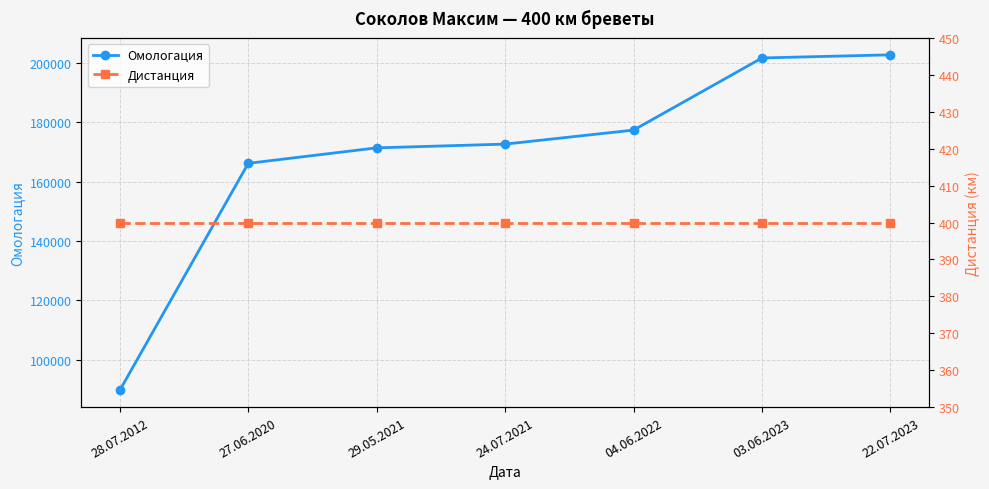

Rank the series by their maximum value, from highest to lowest.

Омологация, Дистанция